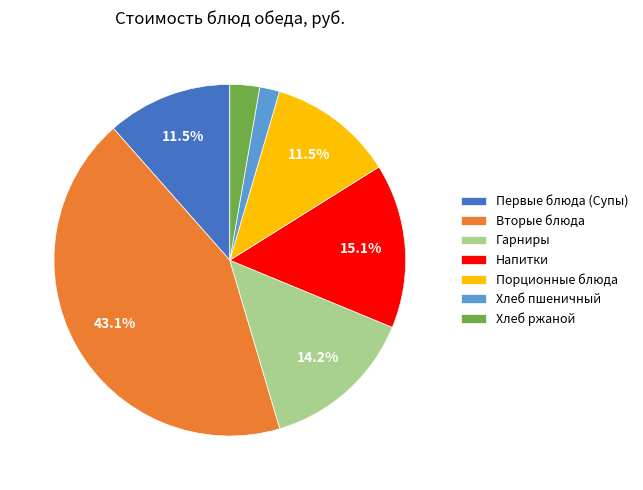

The Вторые блюда slice represents 31% of the pie. True or false?

False